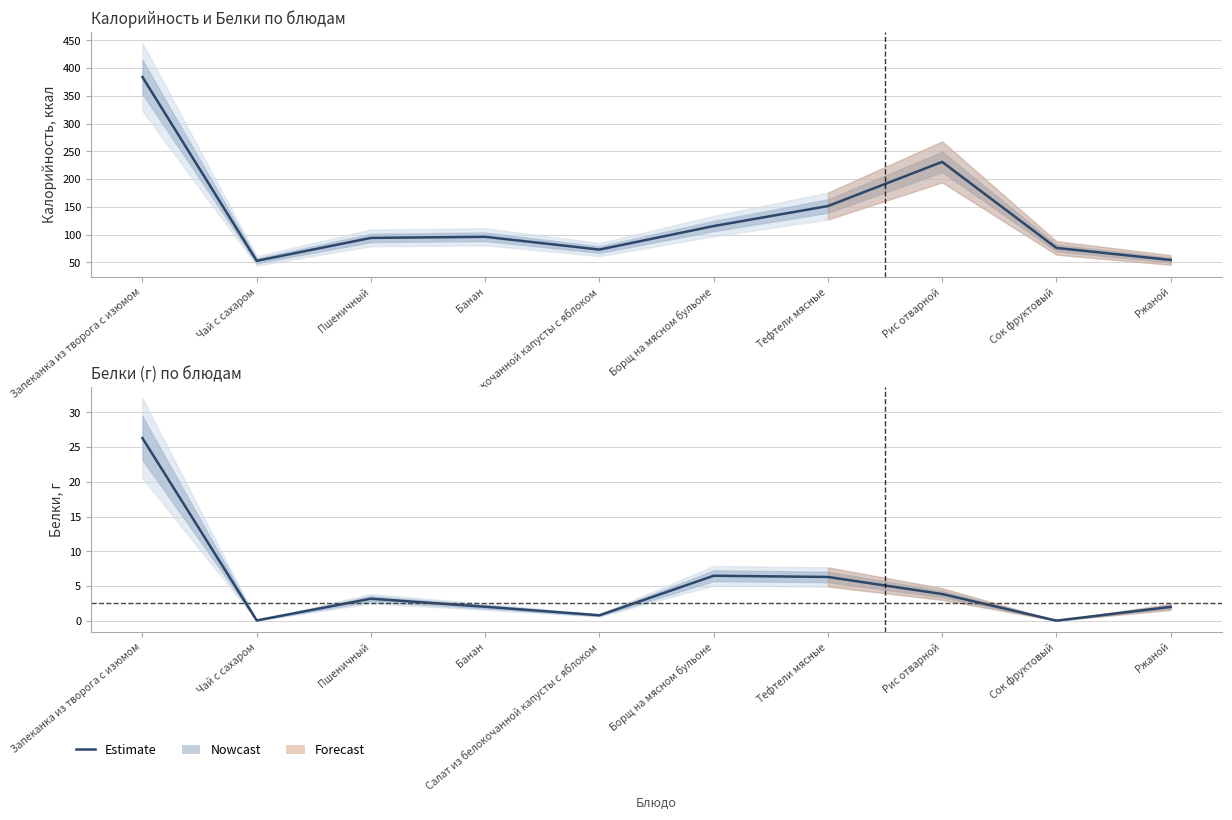

Is it true that the value at Сок фруктовый is -8.3?

False